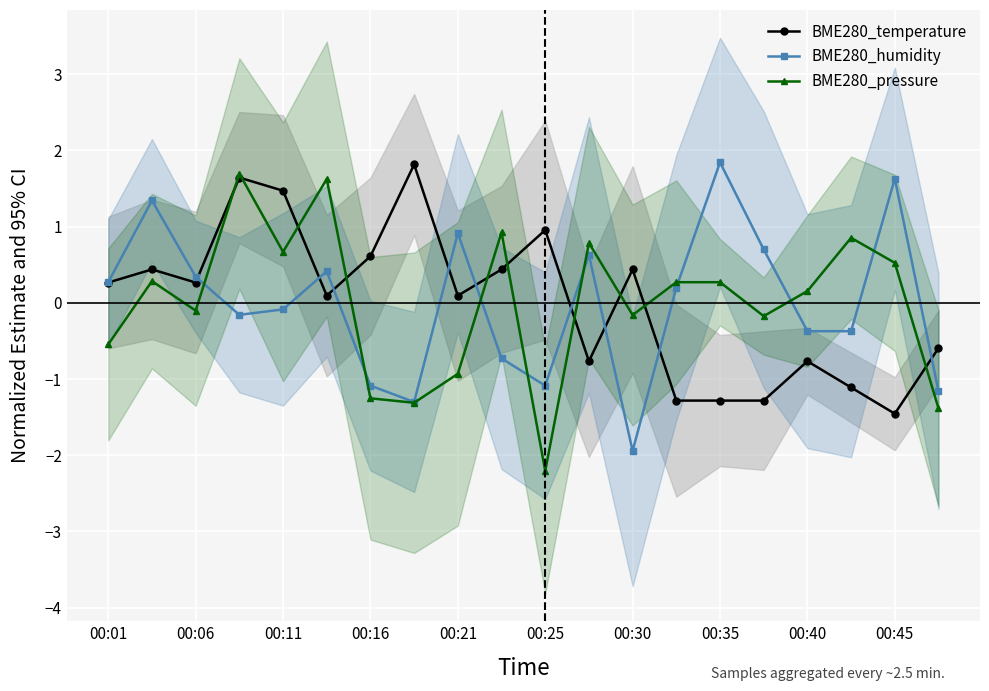

Which series has the largest range (max minus min)?

BME280_pressure